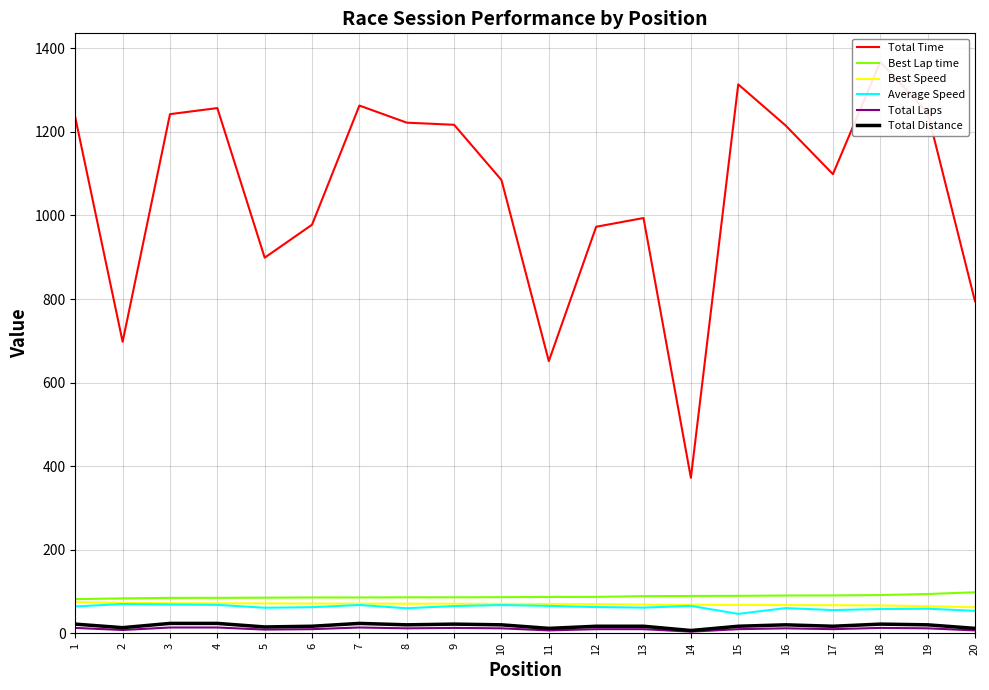

How many lines are shown in the chart?

6